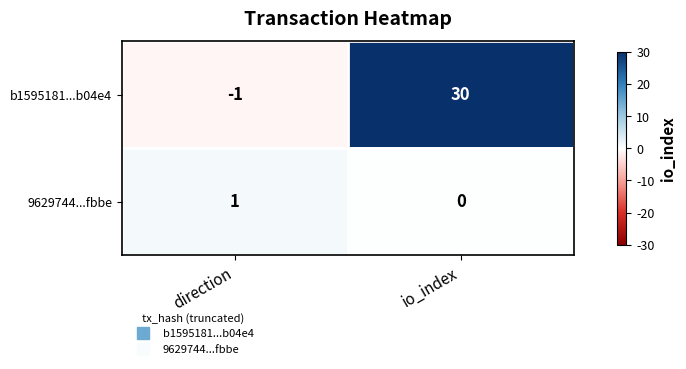

What is the sum of the b1595181...b04e4 values at io_index and direction?

29